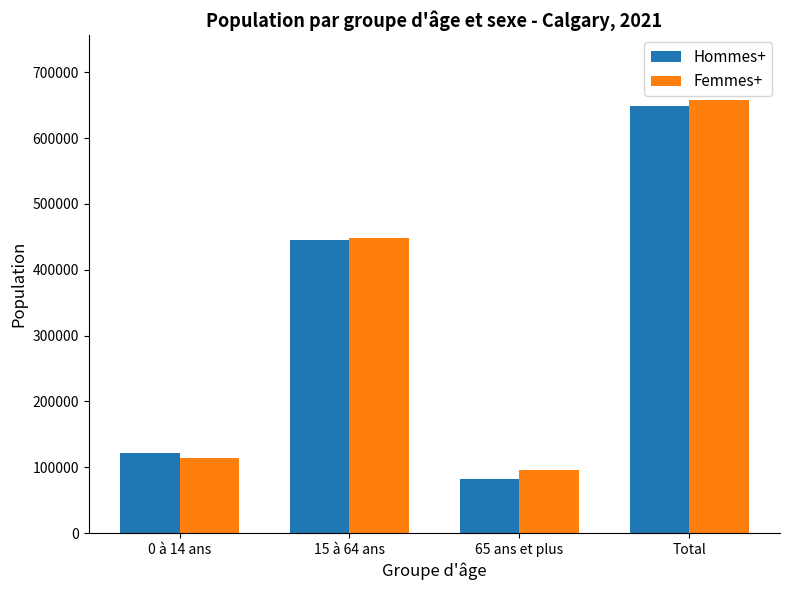

Reading right to left, extract all data points from this chart.

Hommes+: Total=648835	65 ans et plus=82035	15 à 64 ans=445660	0 à 14 ans=121145
Femmes+: Total=657950	65 ans et plus=95375	15 à 64 ans=447865	0 à 14 ans=114710